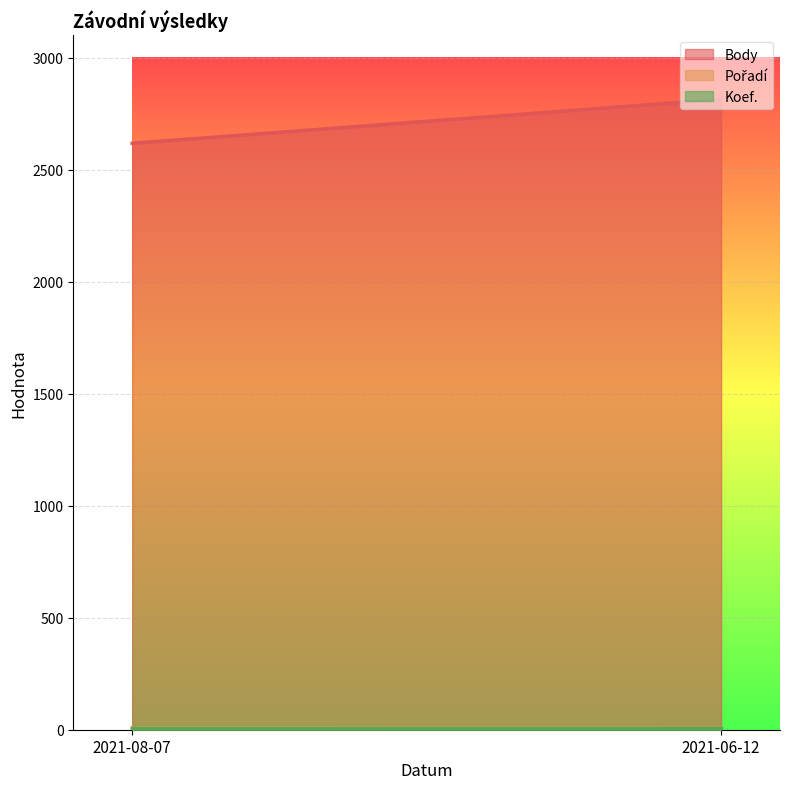

Where is Body nearest to the value 2716?

2021-08-07